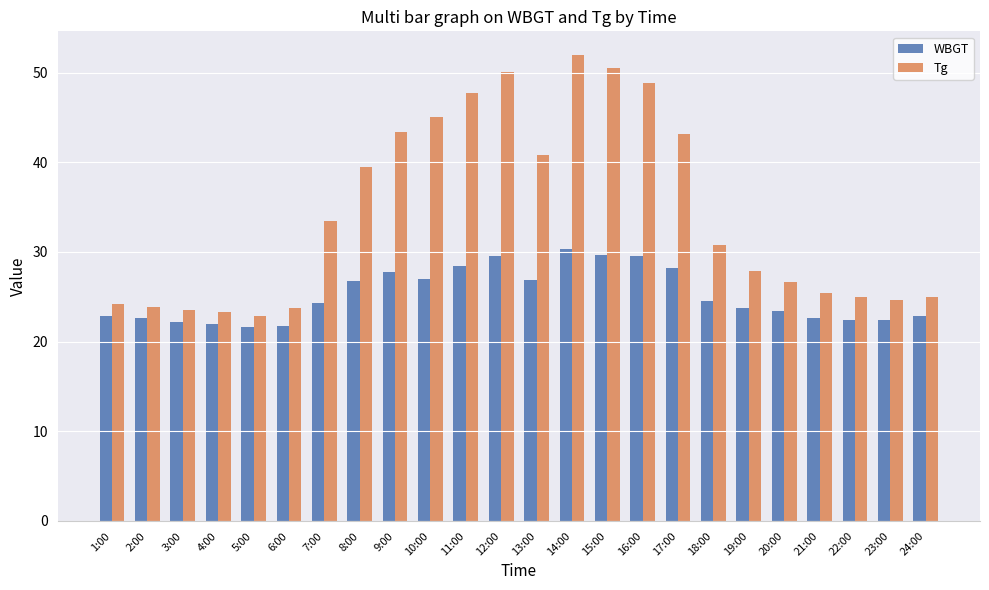

Between 3:00 and 12:00, which series saw the biggest shift?

Tg